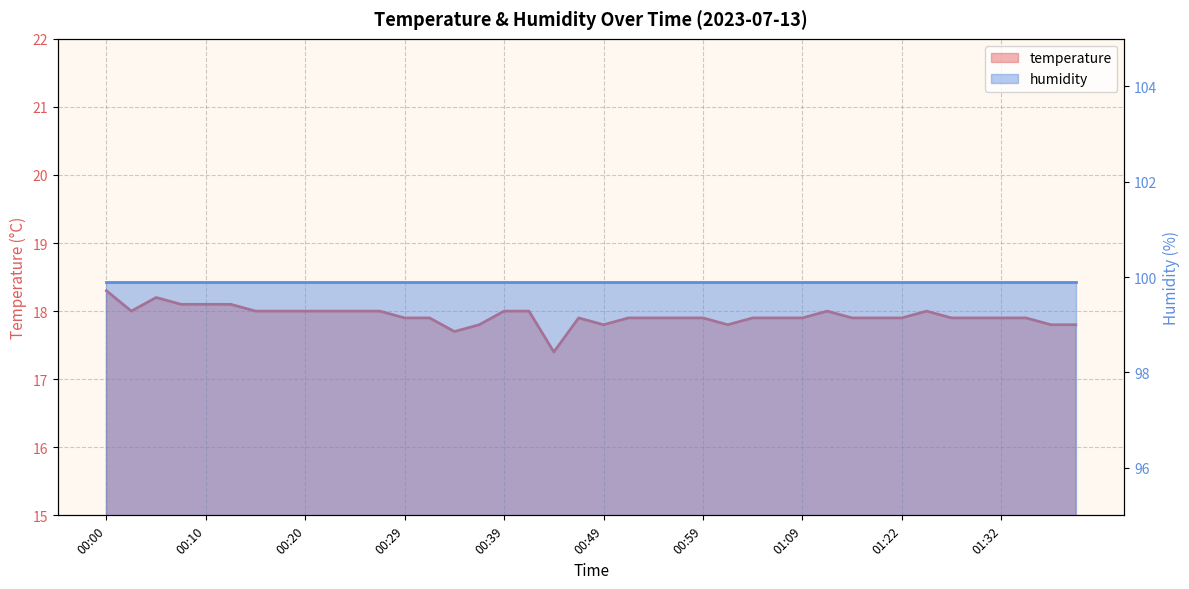

Between 00:20 and 00:27, which is larger?

00:20